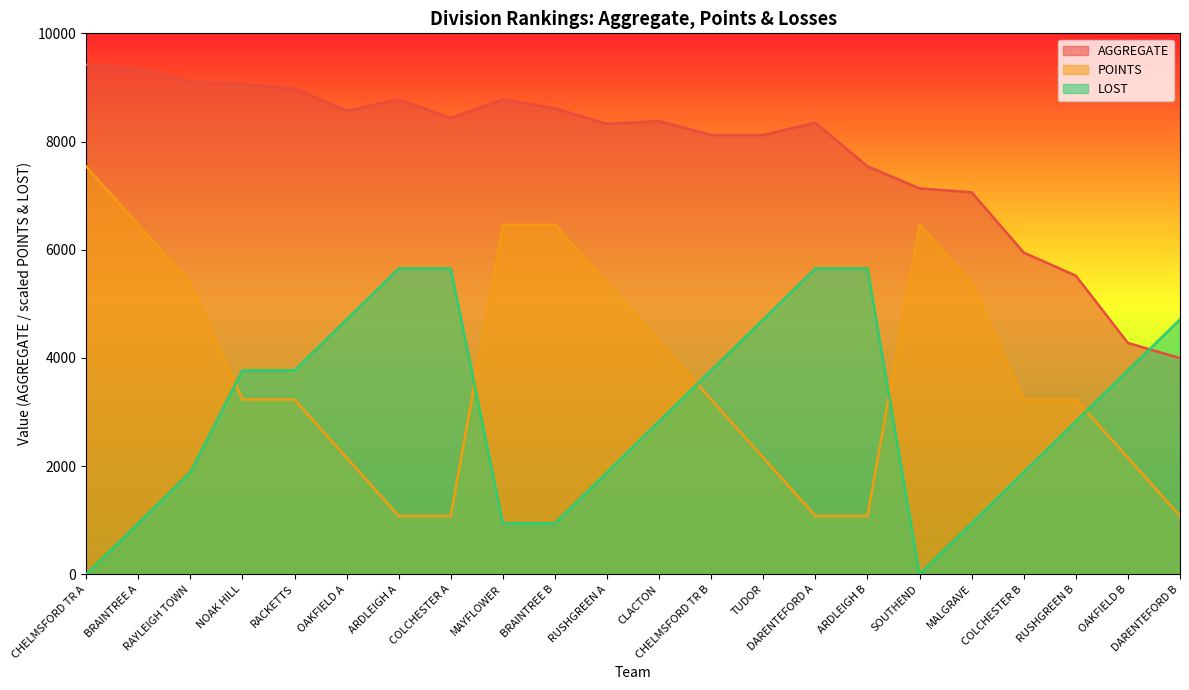

How many lines are shown in the chart?

3